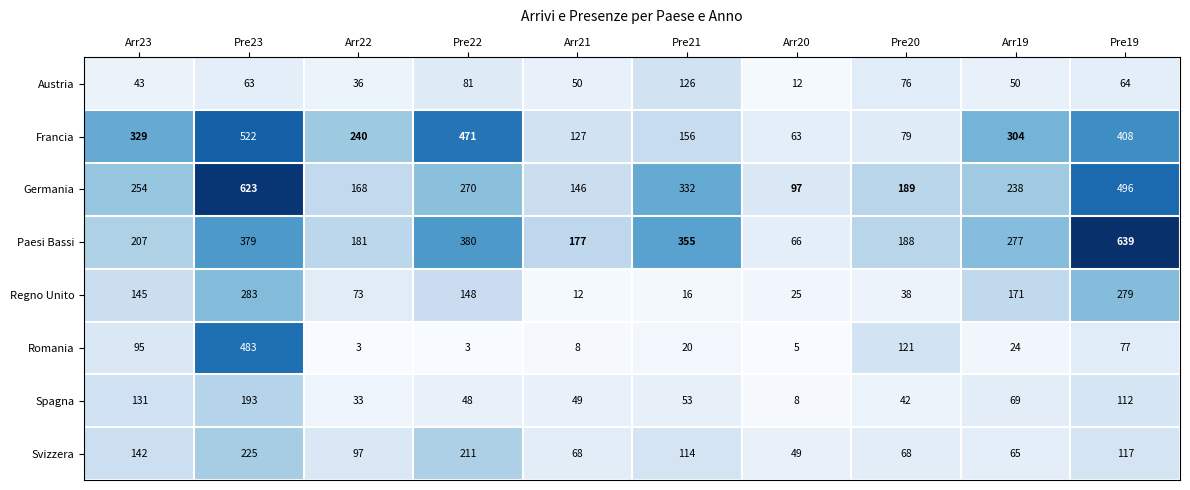

What is the difference between the Spagna values at Pre23 and Arr22?

160